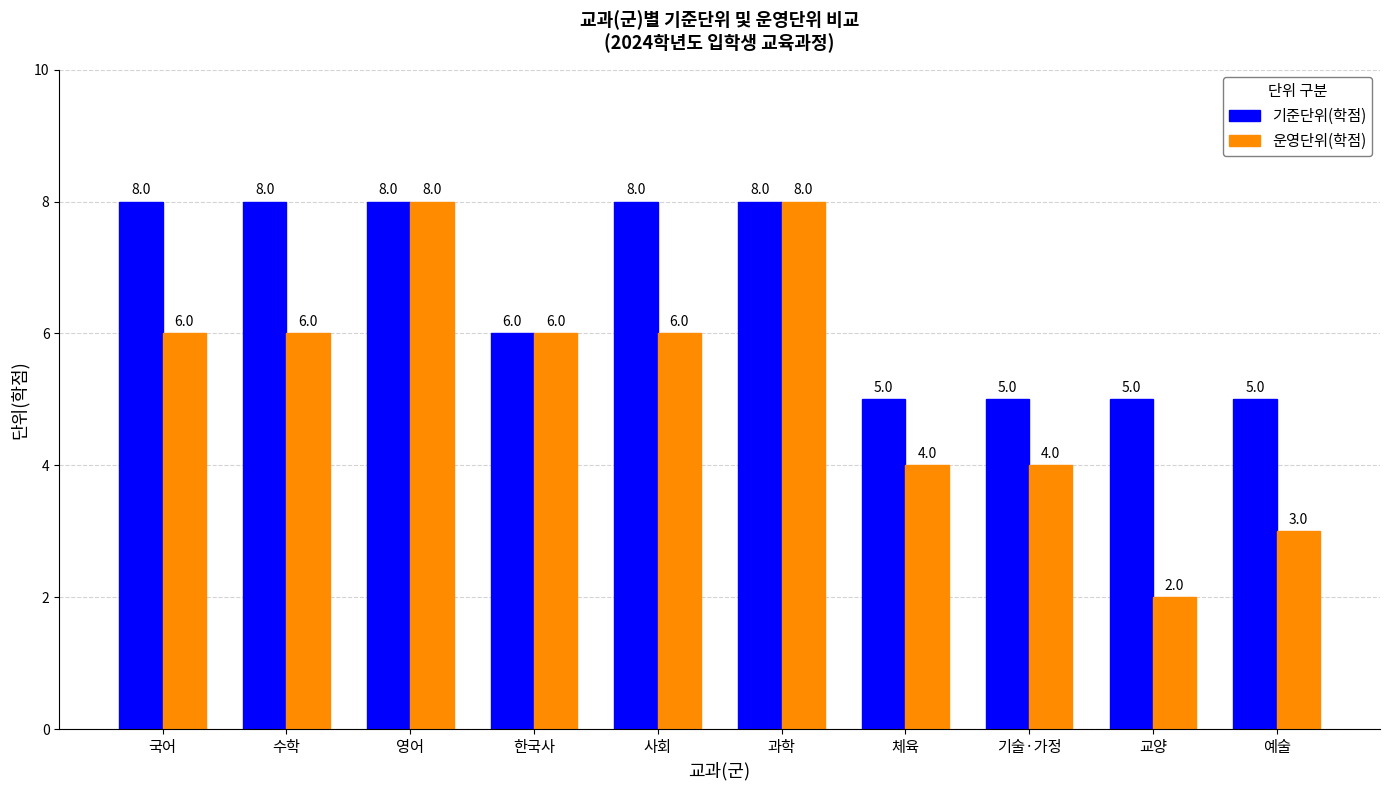

Count the number of categories in the chart.

10